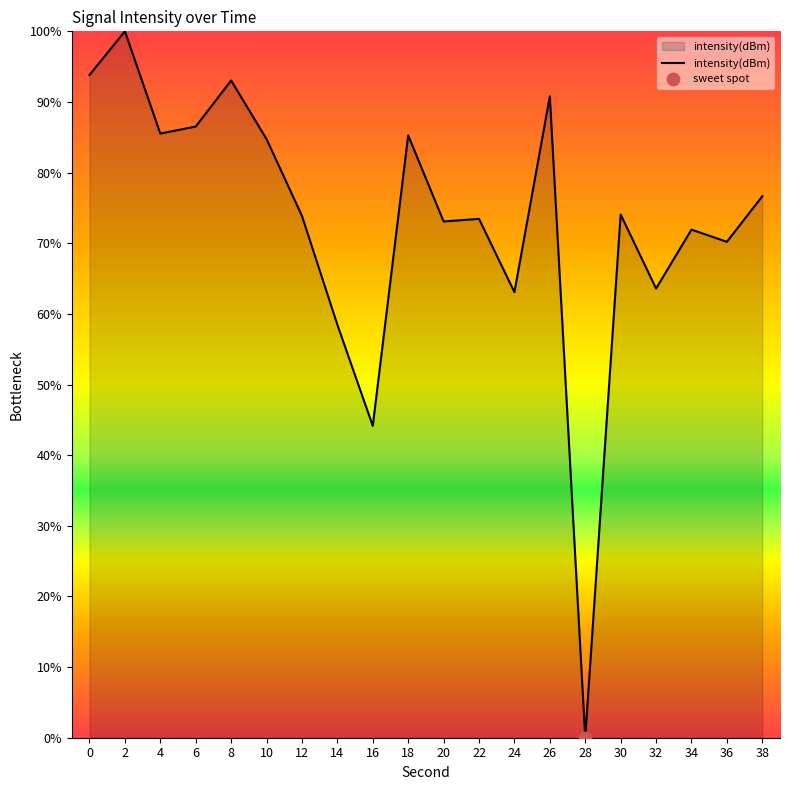

Which has a higher value, 12 or 8?

8